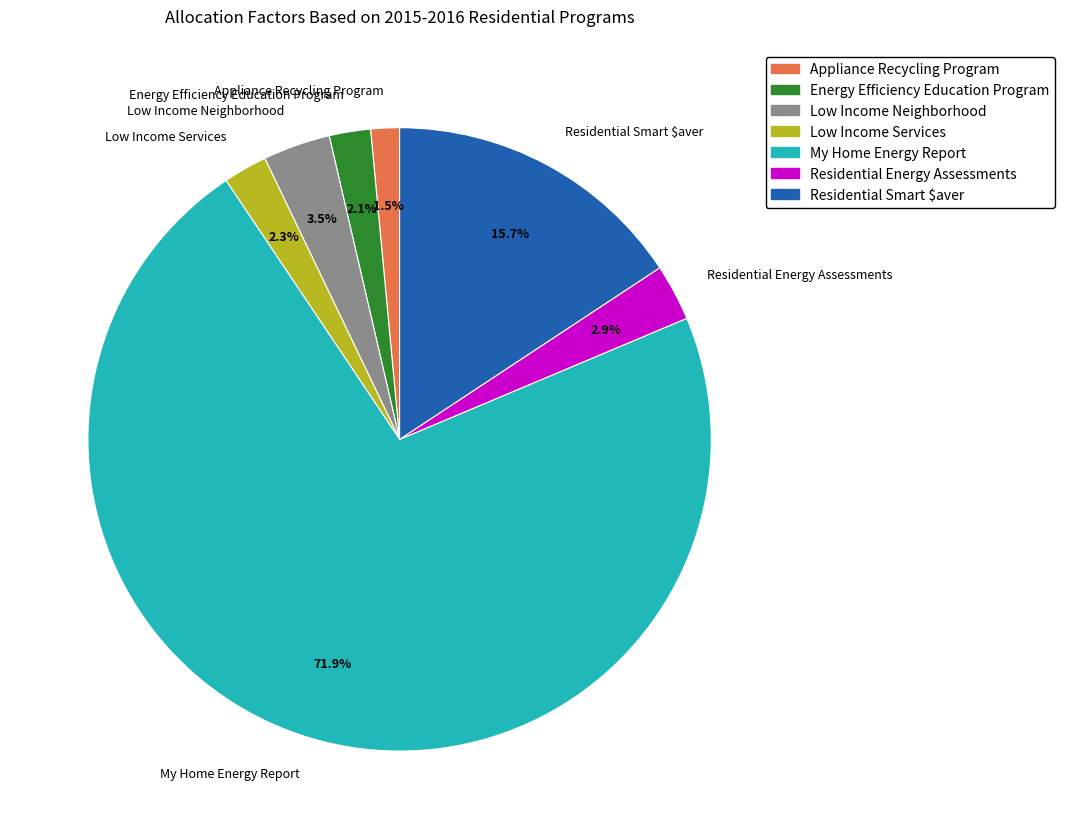

Is there a majority slice in this chart?

Yes